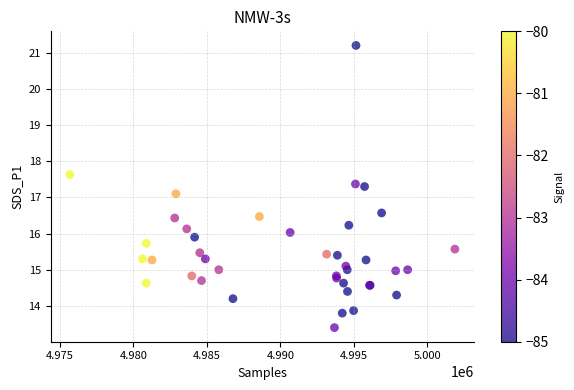

What Y value in the scatter plot is closest to 17?

17.1